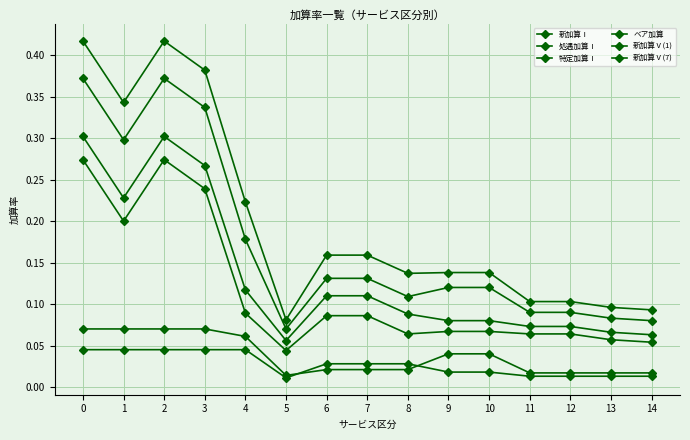

At which label does 新加算Ⅰ reach its minimum?

5